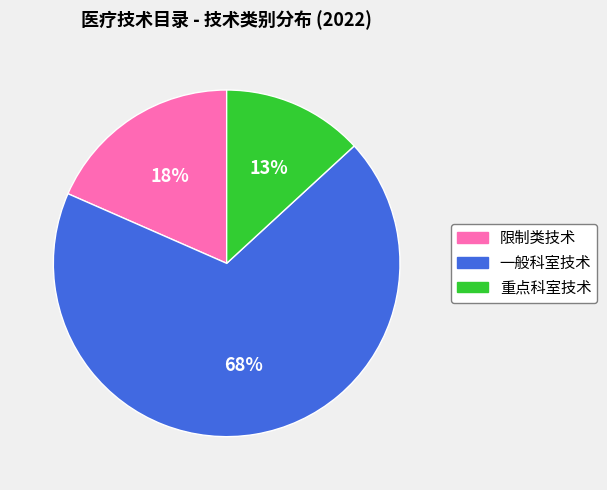

What is the largest slice in the pie chart?

一般科室技术